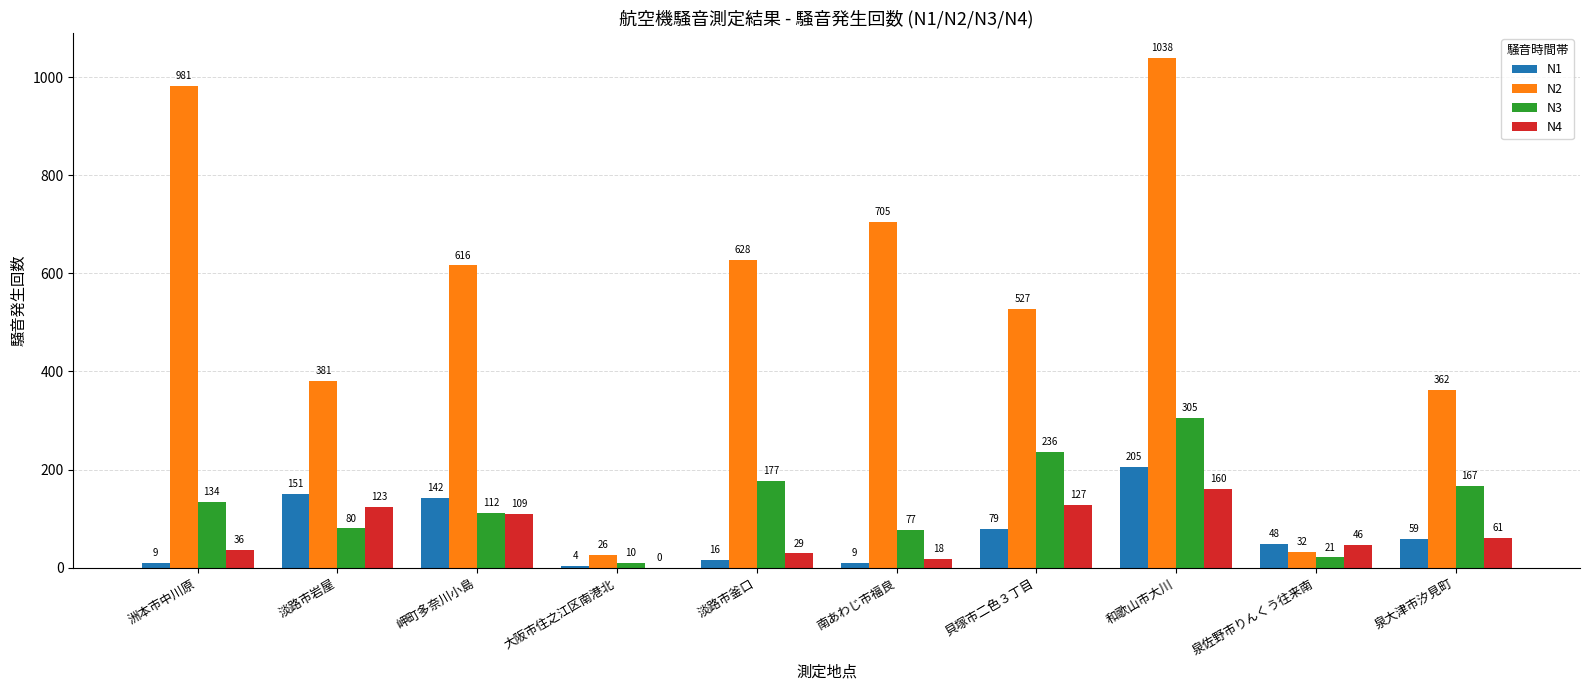

Reading left to right, what are all the values shown in this chart?

N1: 洲本市中川原=9	淡路市岩屋=151	岬町多奈川小島=142	大阪市住之江区南港北=4	淡路市釜口=16	南あわじ市福良=9	貝塚市二色３丁目=79	和歌山市大川=205	泉佐野市りんくう往来南=48	泉大津市汐見町=59
N2: 洲本市中川原=981	淡路市岩屋=381	岬町多奈川小島=616	大阪市住之江区南港北=26	淡路市釜口=628	南あわじ市福良=705	貝塚市二色３丁目=527	和歌山市大川=1038	泉佐野市りんくう往来南=32	泉大津市汐見町=362
N3: 洲本市中川原=134	淡路市岩屋=80	岬町多奈川小島=112	大阪市住之江区南港北=10	淡路市釜口=177	南あわじ市福良=77	貝塚市二色３丁目=236	和歌山市大川=305	泉佐野市りんくう往来南=21	泉大津市汐見町=167
N4: 洲本市中川原=36	淡路市岩屋=123	岬町多奈川小島=109	大阪市住之江区南港北=0	淡路市釜口=29	南あわじ市福良=18	貝塚市二色３丁目=127	和歌山市大川=160	泉佐野市りんくう往来南=46	泉大津市汐見町=61